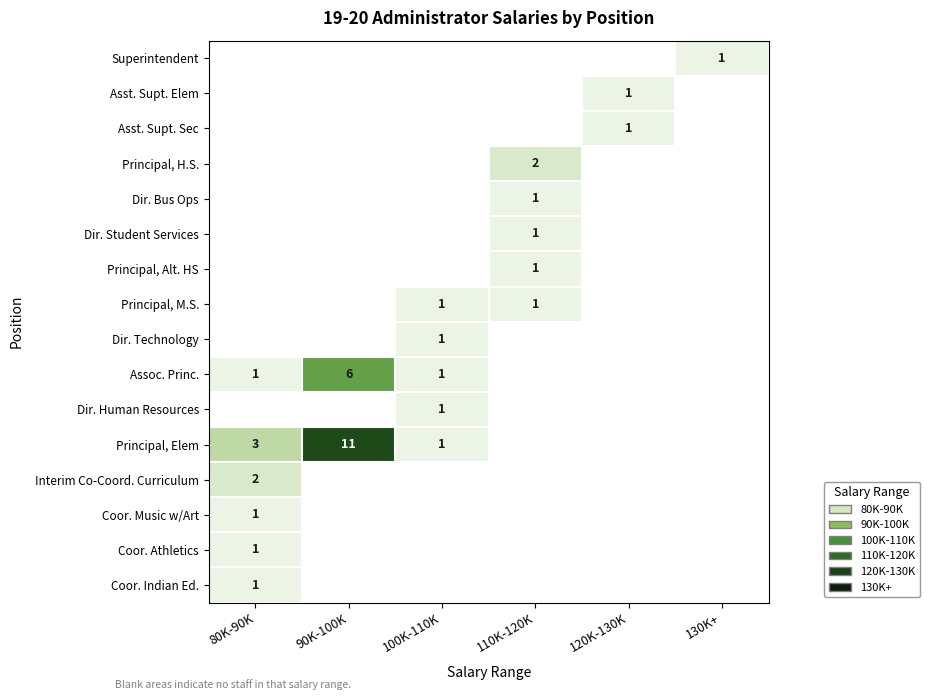

At which category does the chart reach its minimum across all series?

80K-90K